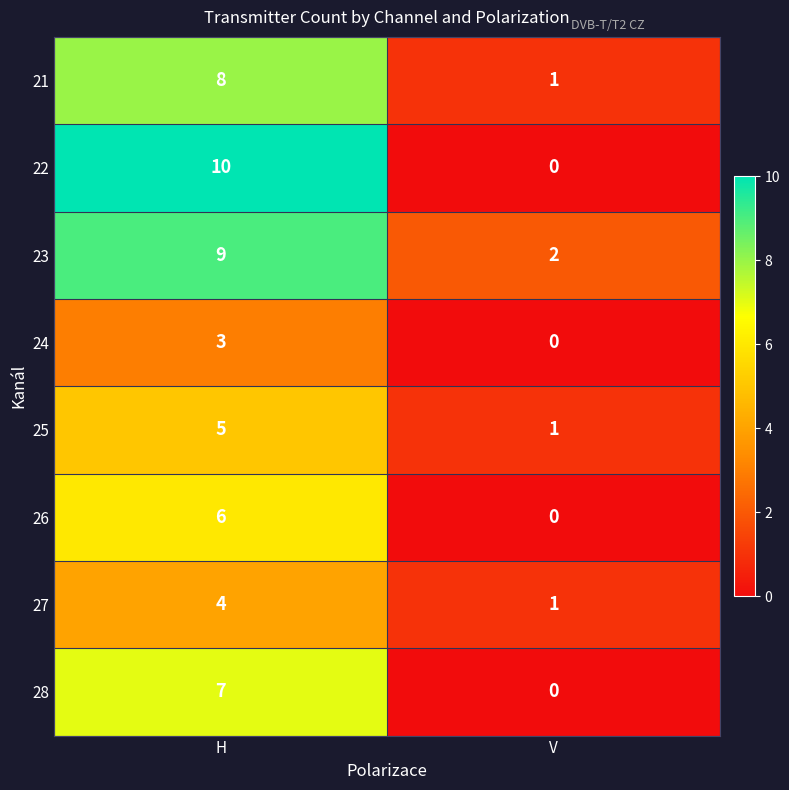

True or false: 26 has a value of 2 at V.

False